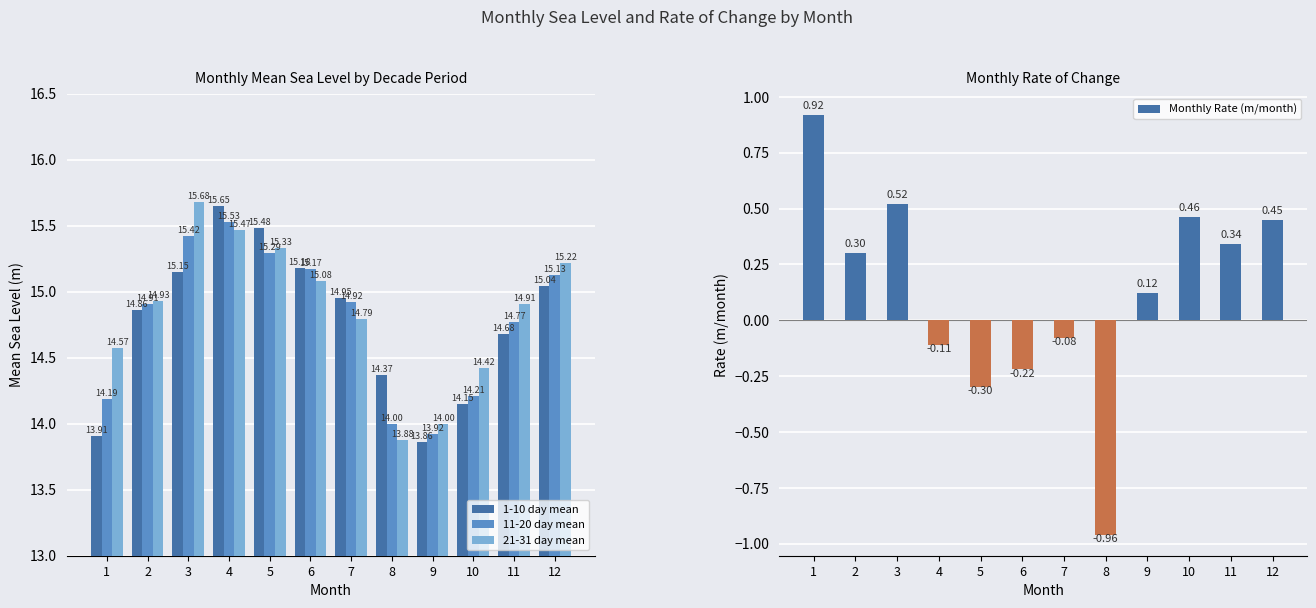

At which label does 21-31 day mean reach its minimum?

8